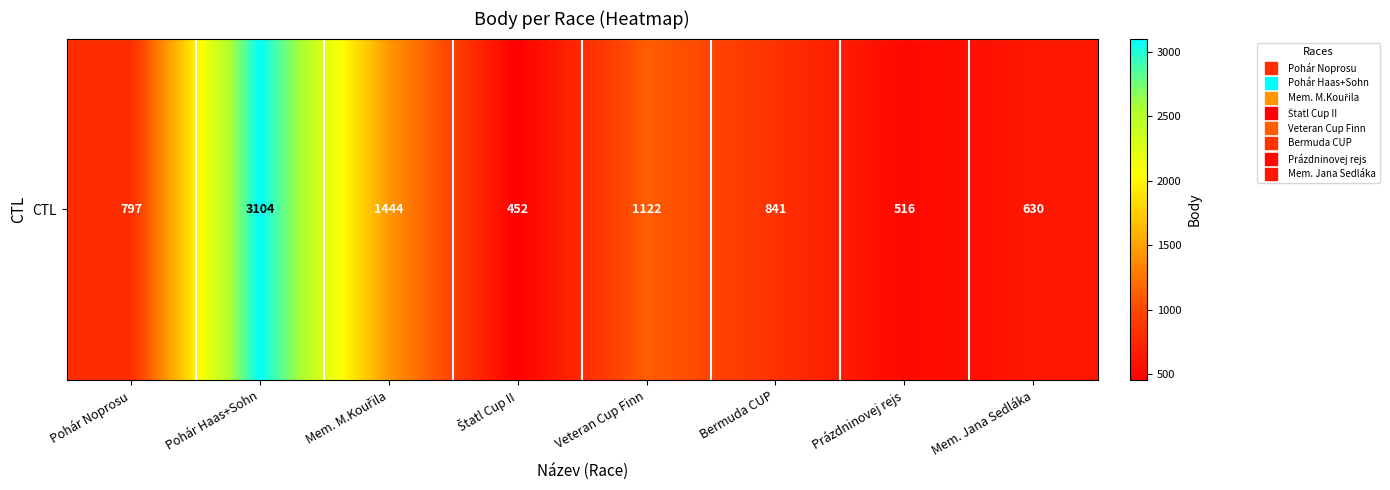

Reading right to left, list all the values displayed in this chart.

630	516	841	1122	452	1444	3104	797